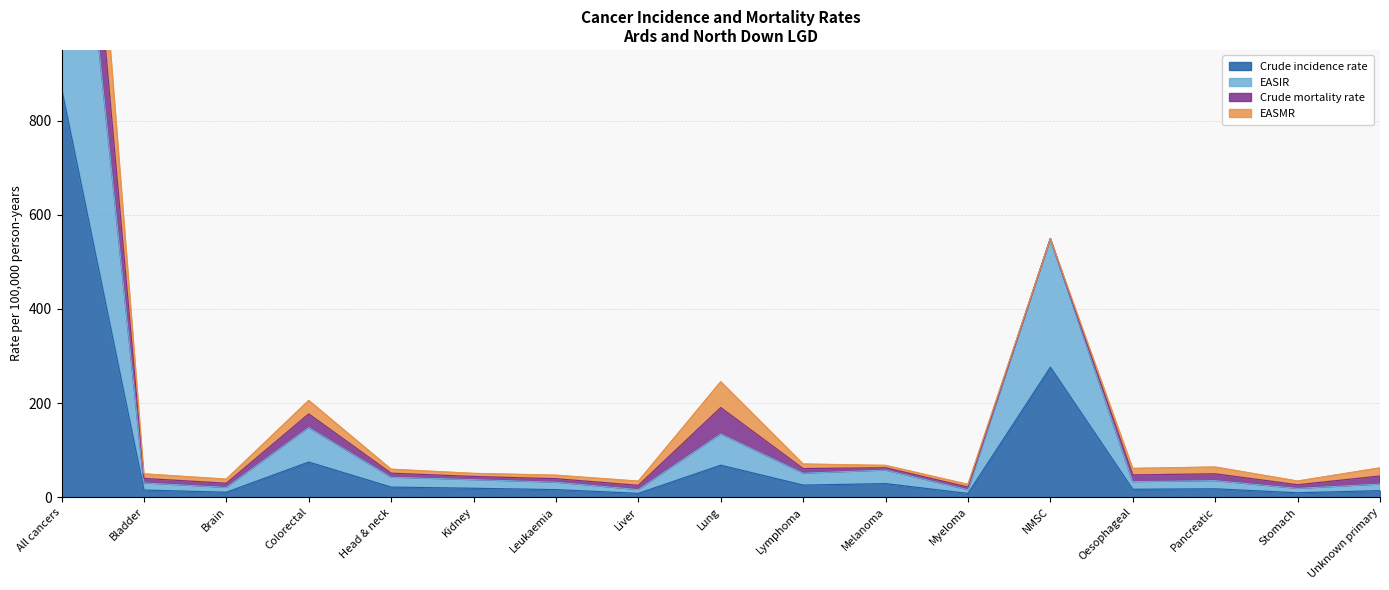

At which category does EASIR reach its first local peak?

Colorectal